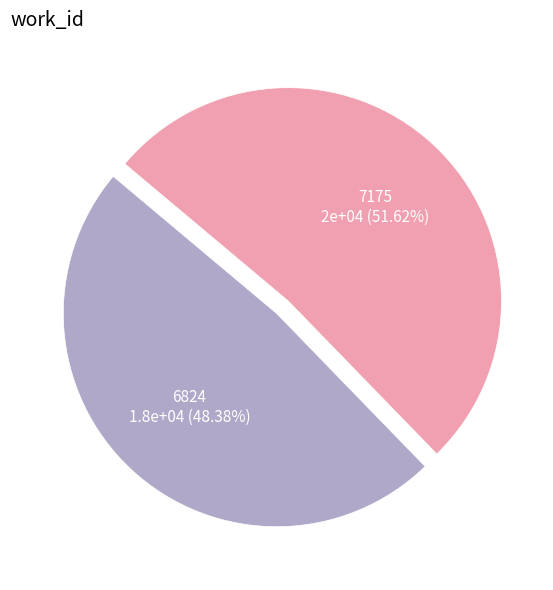

How many slices are in this pie chart?

2